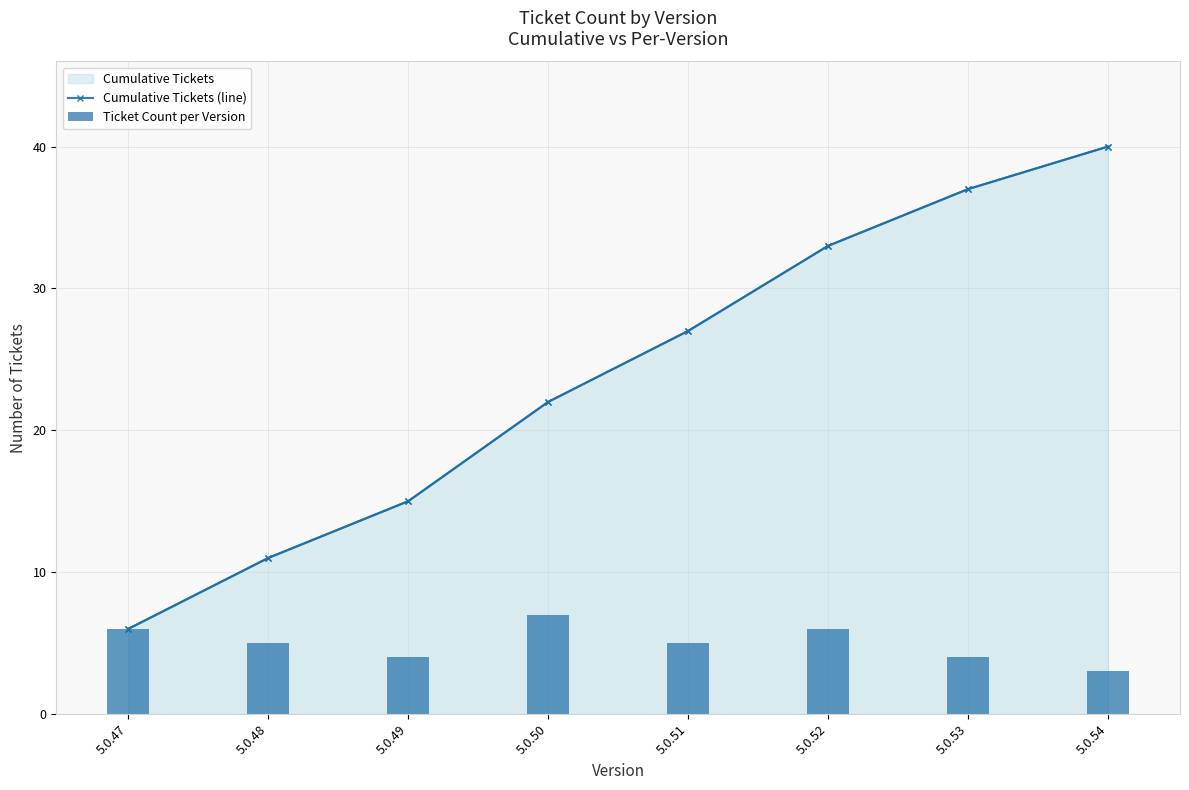

Reading left to right, extract all data points from this chart.

Cumulative Tickets (line): 5.0.47=6	5.0.48=11	5.0.49=15	5.0.50=22	5.0.51=27	5.0.52=33	5.0.53=37	5.0.54=40
Ticket Count per Version: 5.0.47=6	5.0.48=5	5.0.49=4	5.0.50=7	5.0.51=5	5.0.52=6	5.0.53=4	5.0.54=3